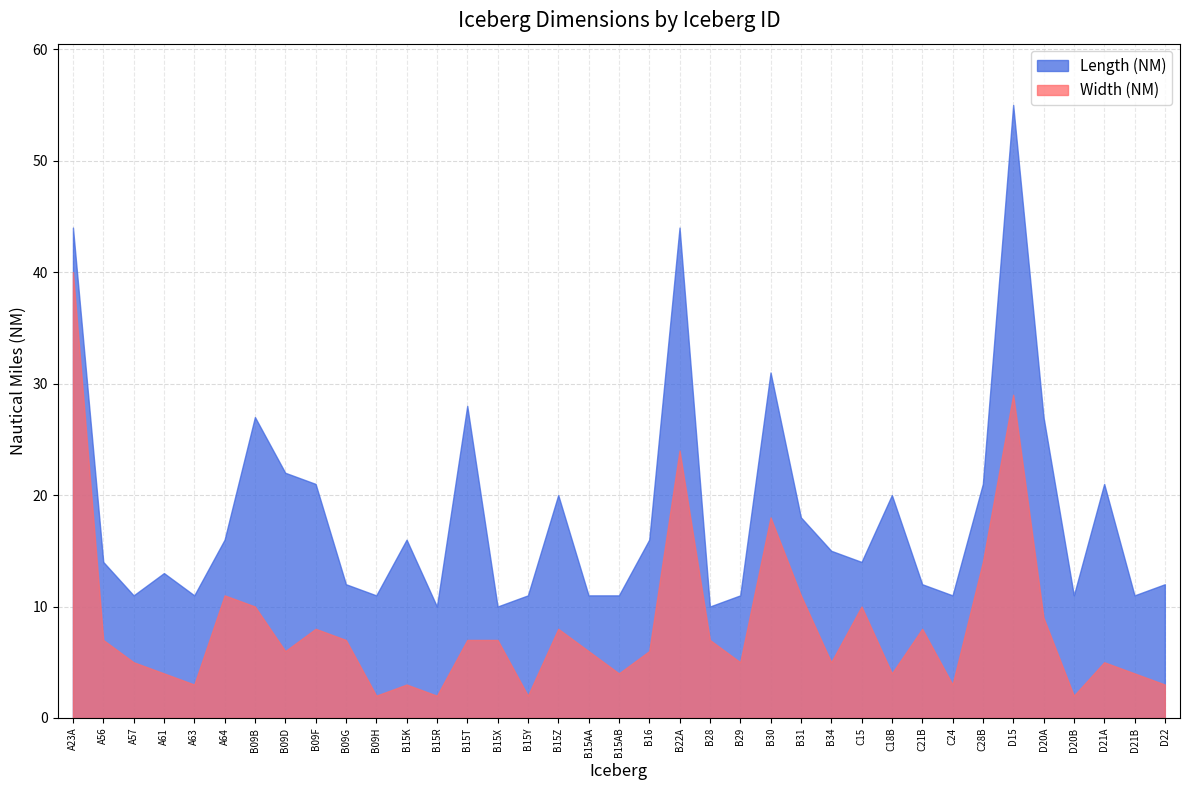

What is the difference between the highest and lowest values at C21B?

4